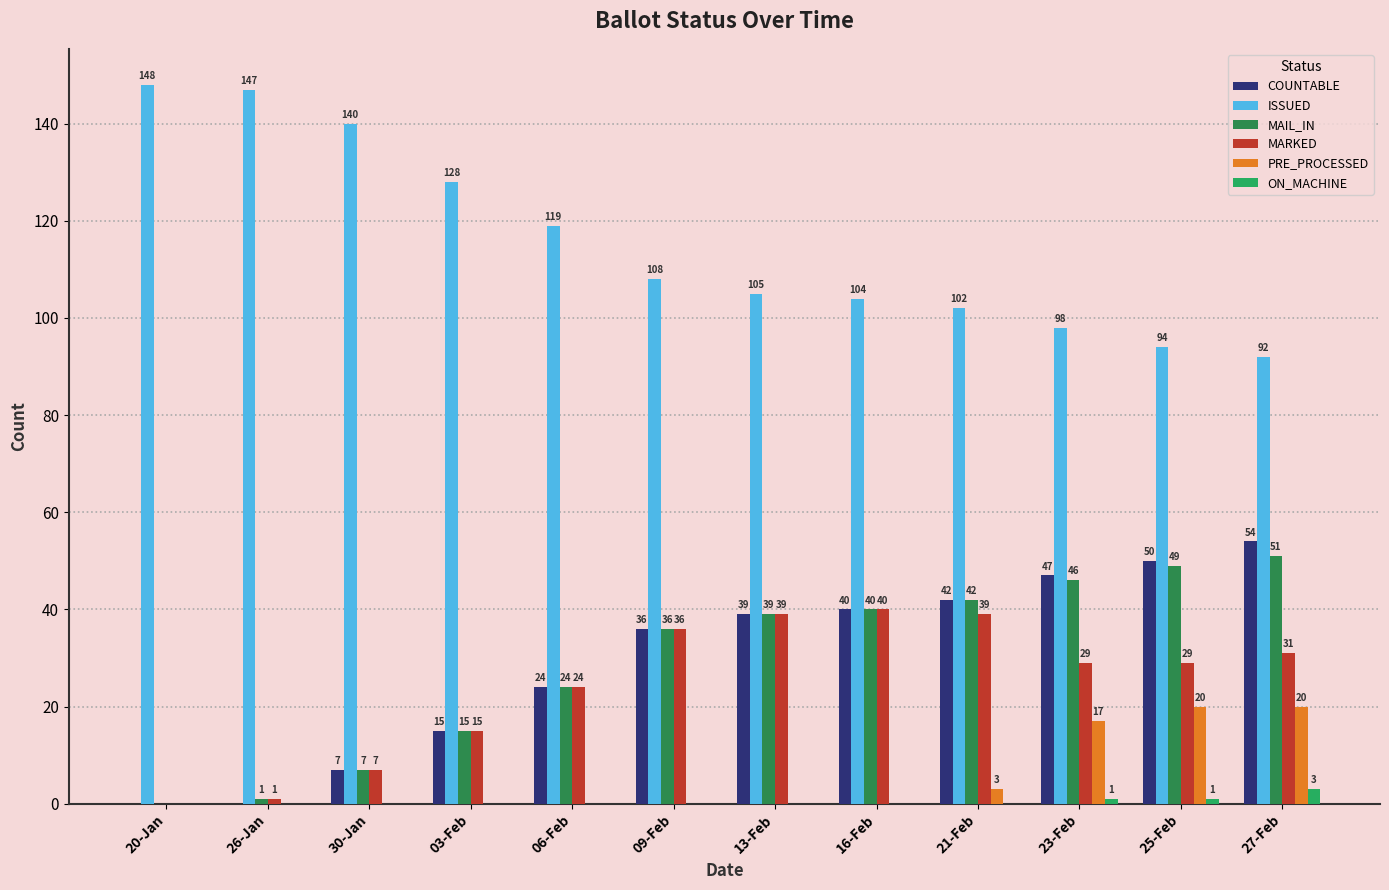

Which has a higher value, 16-Feb or 09-Feb?

16-Feb